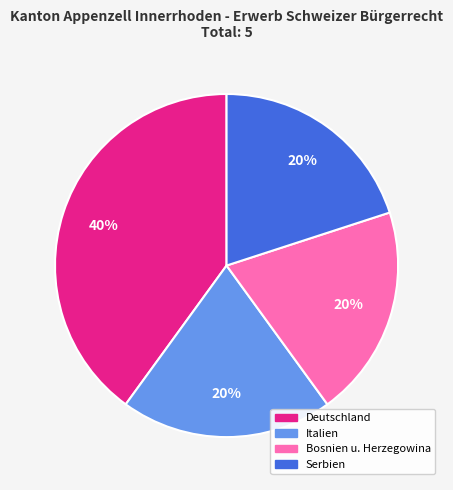

To the nearest percent, what percentage of the pie is Serbien?

20%